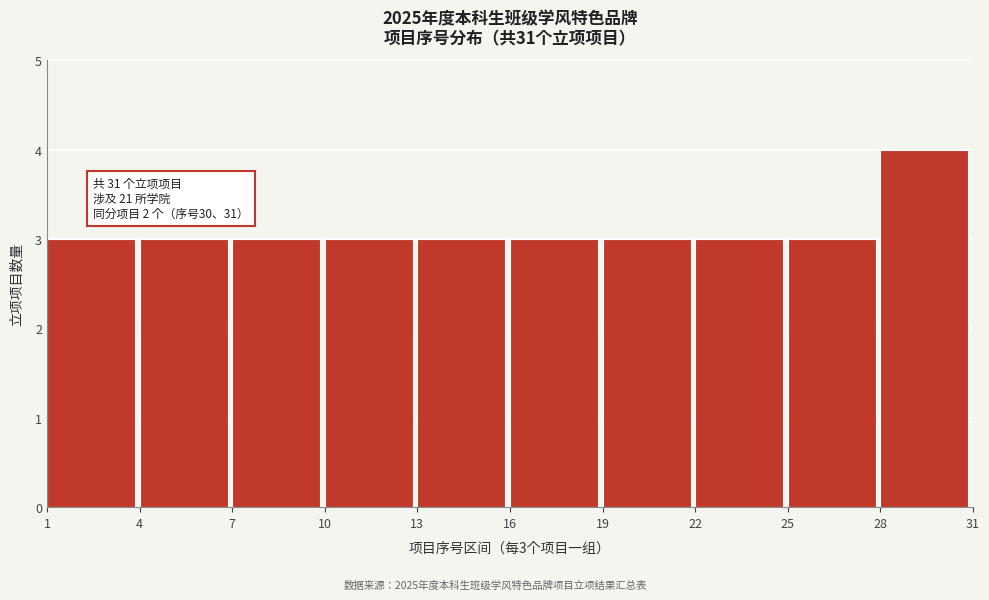

Which range on the x-axis has the tallest bar?

28 to 31